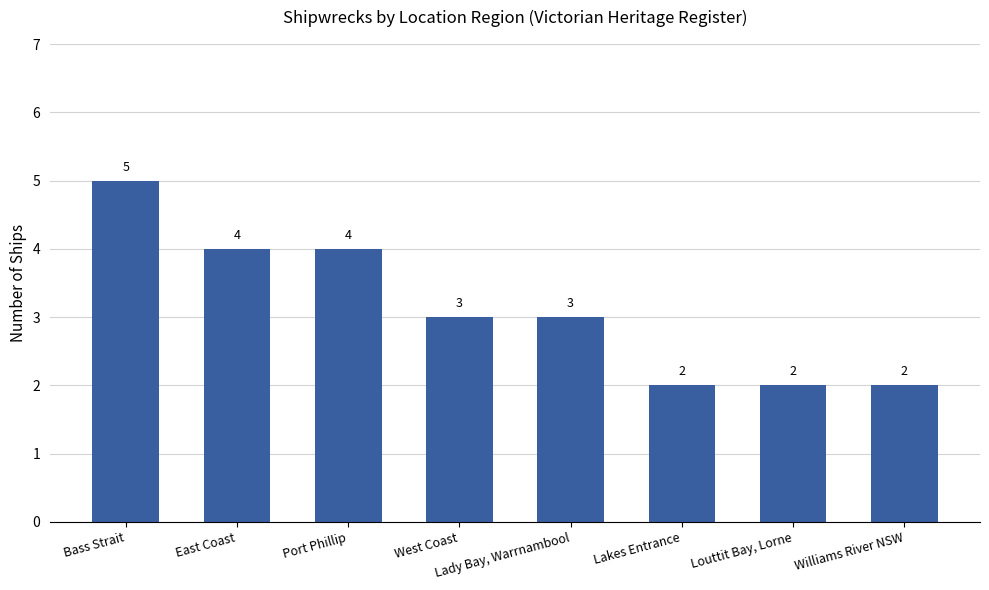

What is the difference between the maximum and minimum values?

3